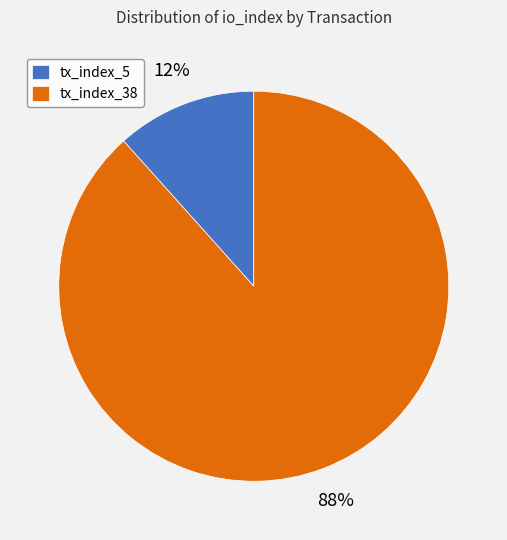

How many slices are in this pie chart?

2